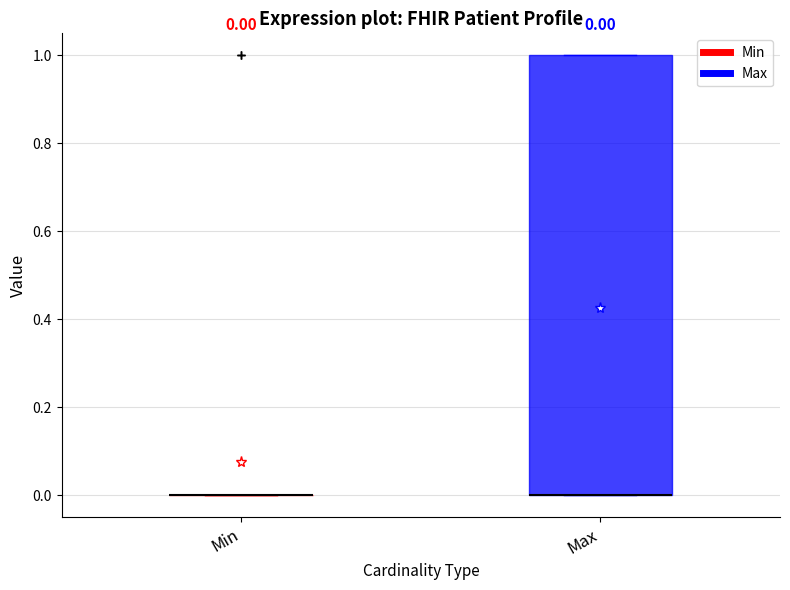

Comparing the boxes themselves (not the whiskers), which one is the tallest?

Max